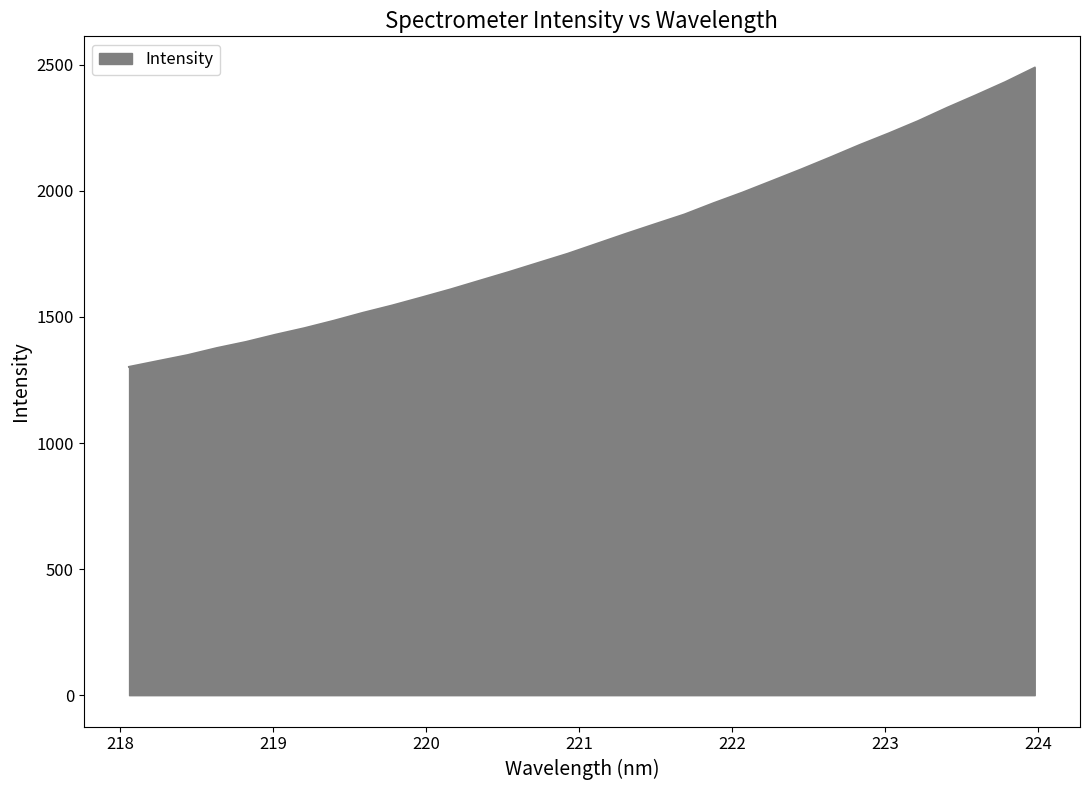

Reading left to right, extract all data points from this chart.

1301.8	1325.2	1348.4	1376.4	1400.7	1429.2	1455.4	1484.7	1516.2	1545.3	1577.0	1609.2	1643.9	1678.3	1714.4	1750.3	1790.0	1829.7	1868.1	1906.1	1951.0	1993.5	2039.1	2085.0	2132.7	2181.6	2227.8	2276.4	2329.4	2379.7	2431.6	2488.2